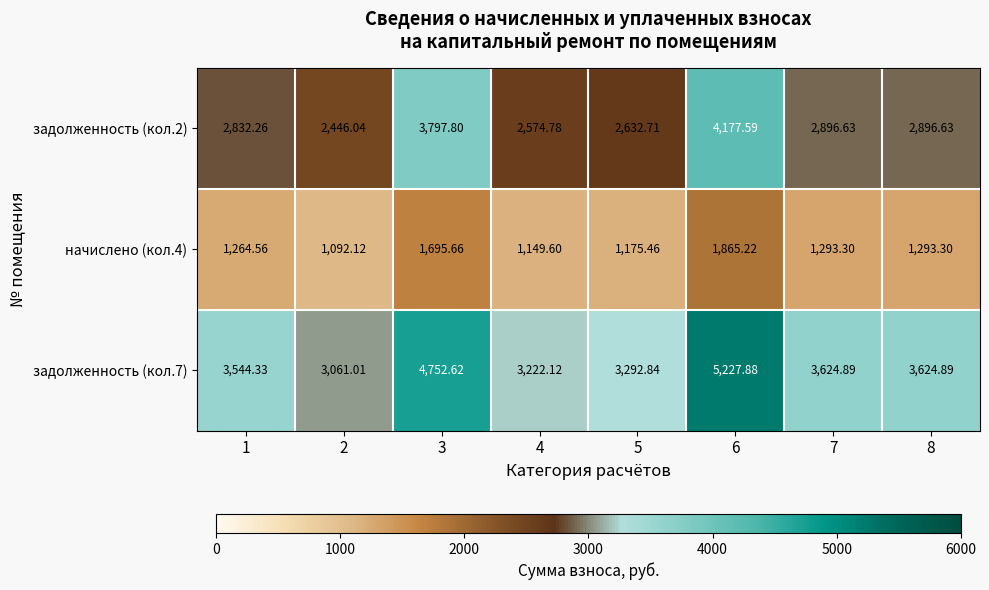

What is the difference between the highest and lowest values at 1?

2279.8